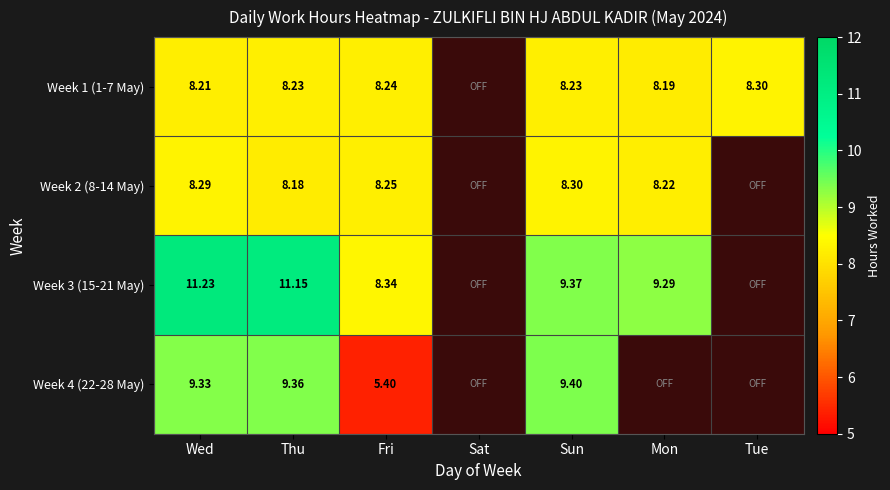

Is it true that Week 1 (1-7 May) equals 8.2 at Fri?

True